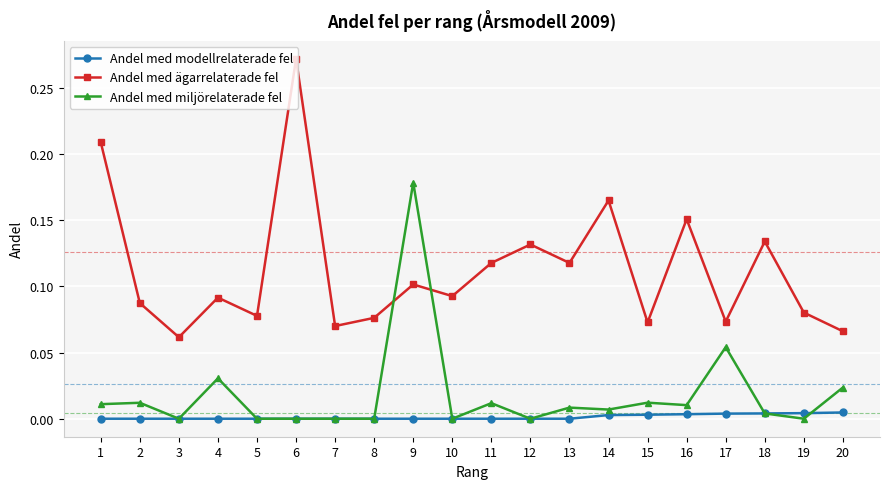

Which series has the widest spread of values?

Andel med ägarrelaterade fel